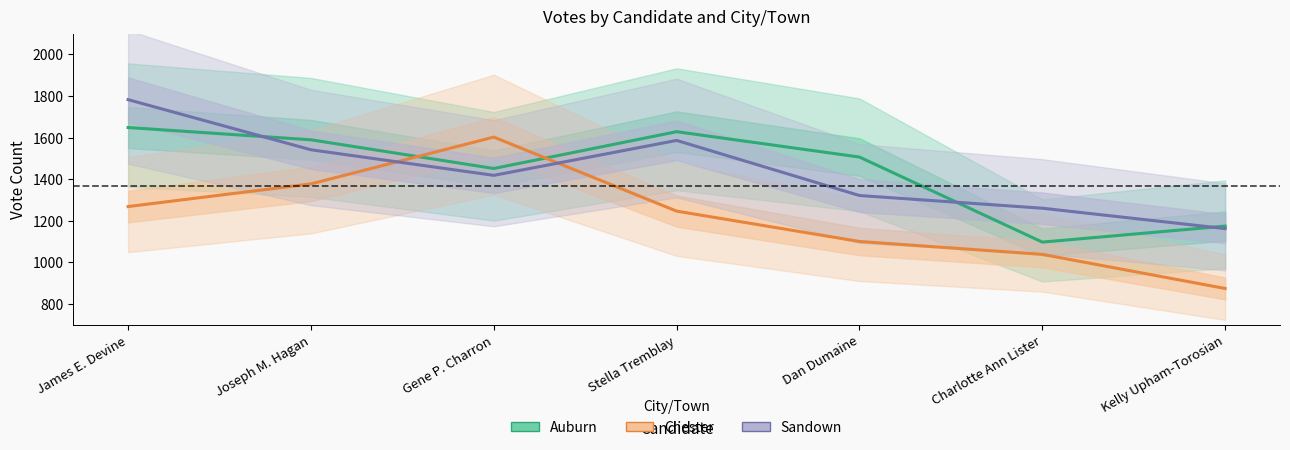

Is it true that Chester equals 1377 at Joseph M. Hagan?

True